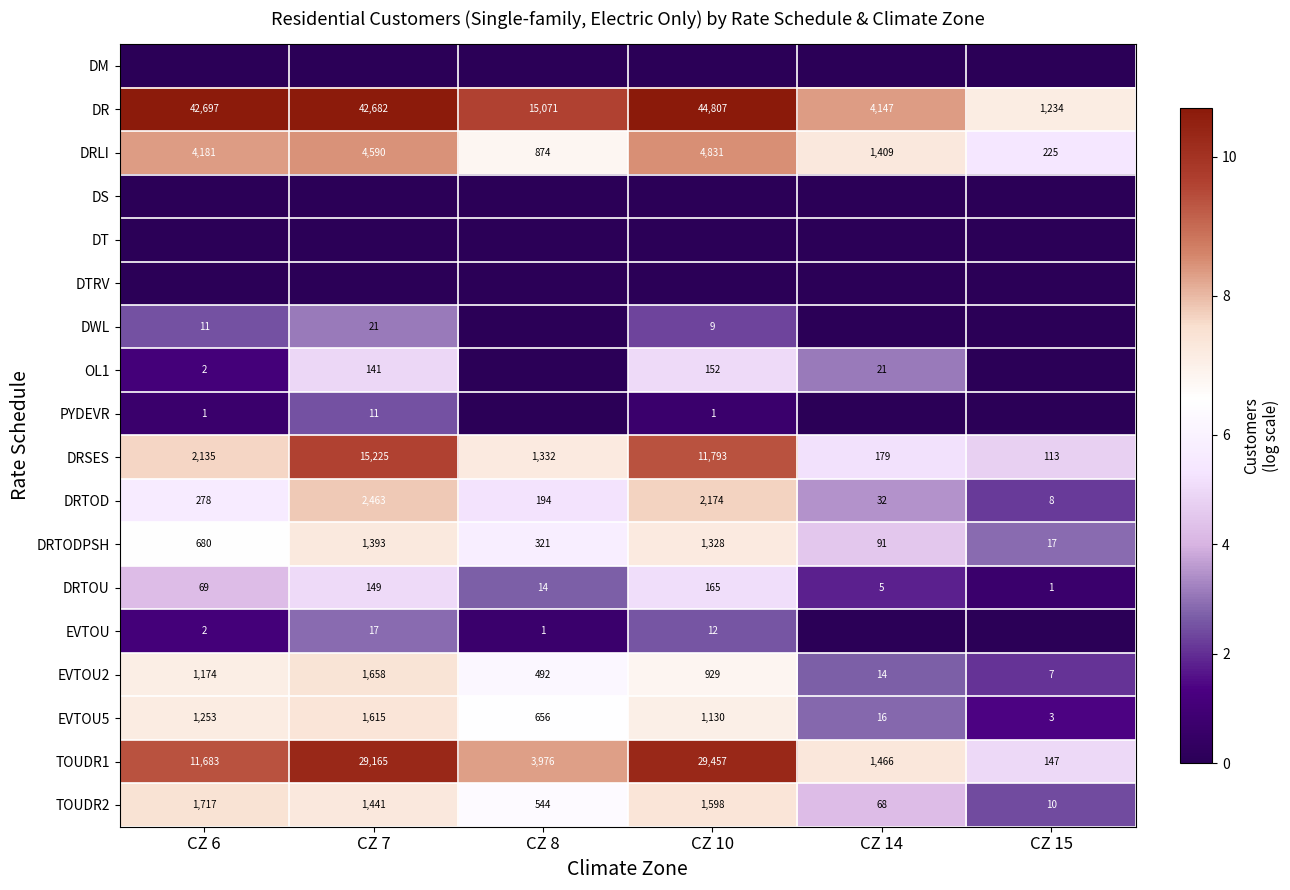

True or false: DRLI has a value of 4181 at CZ 6.

True